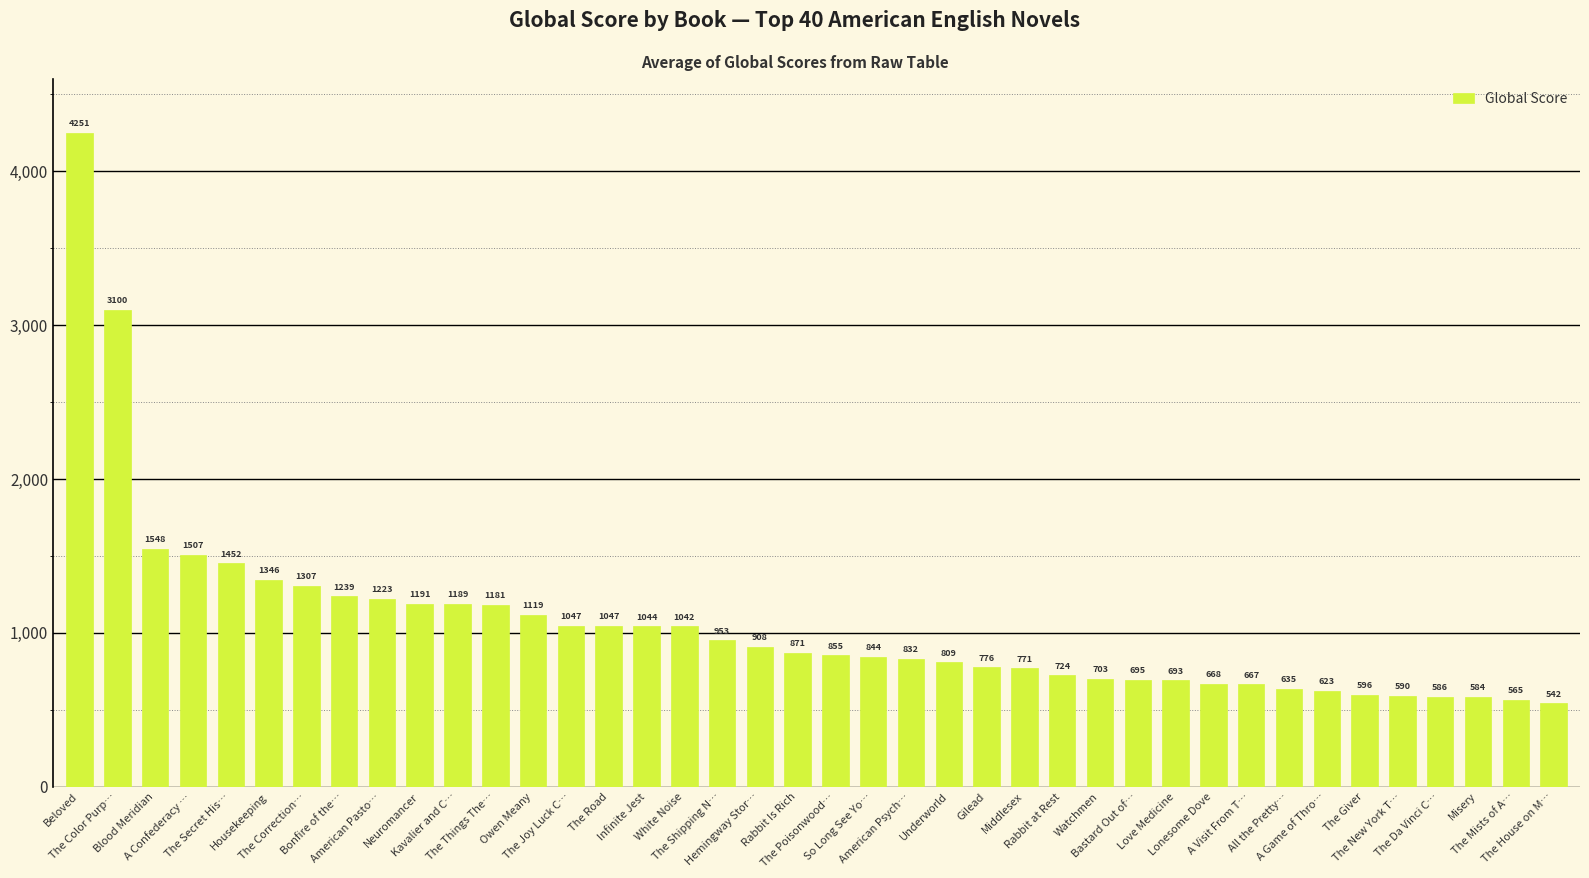

What is the minimum value shown in the chart?

542